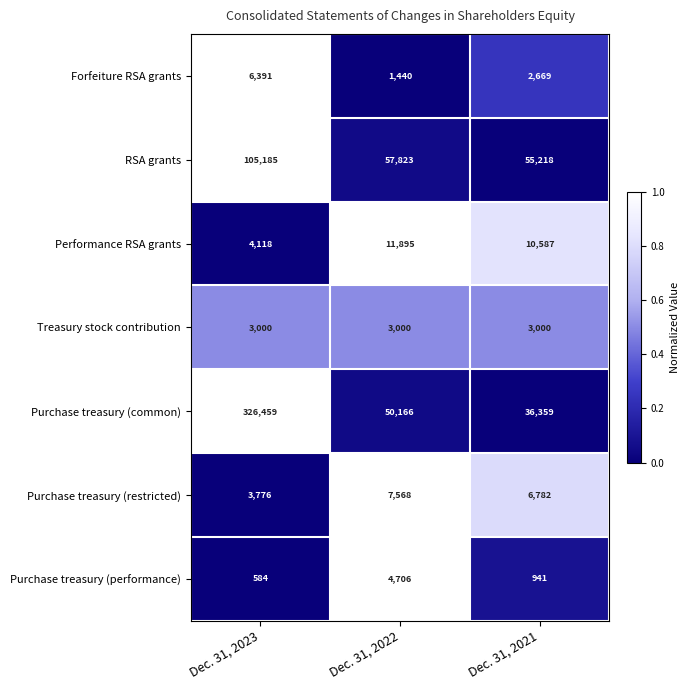

What is the difference between the Purchase treasury (performance) values at Dec. 31, 2023 and Dec. 31, 2021?

357